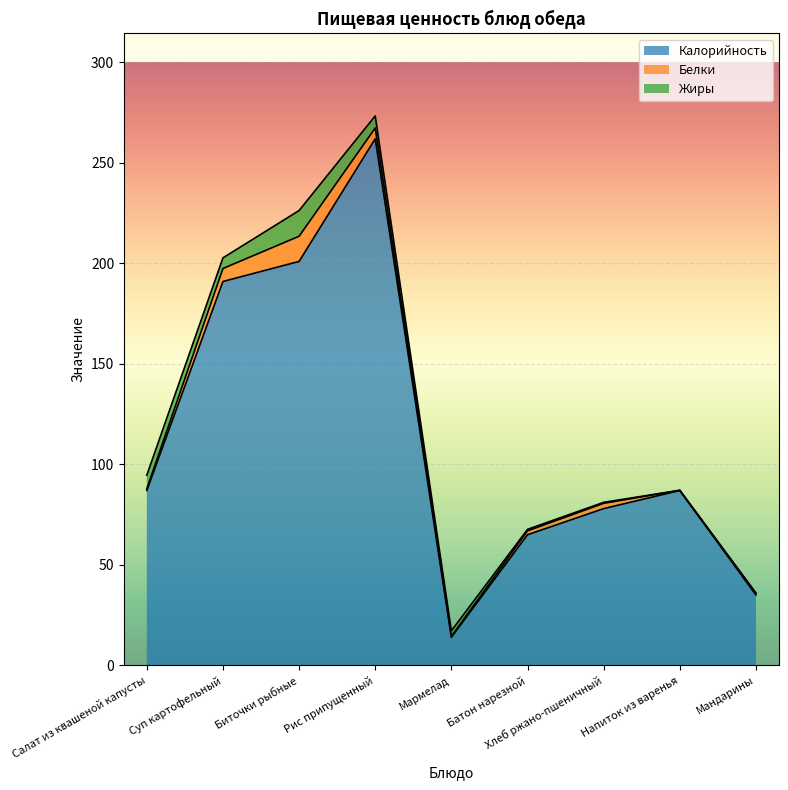

What is the highest value of the Калорийность series?

262.0